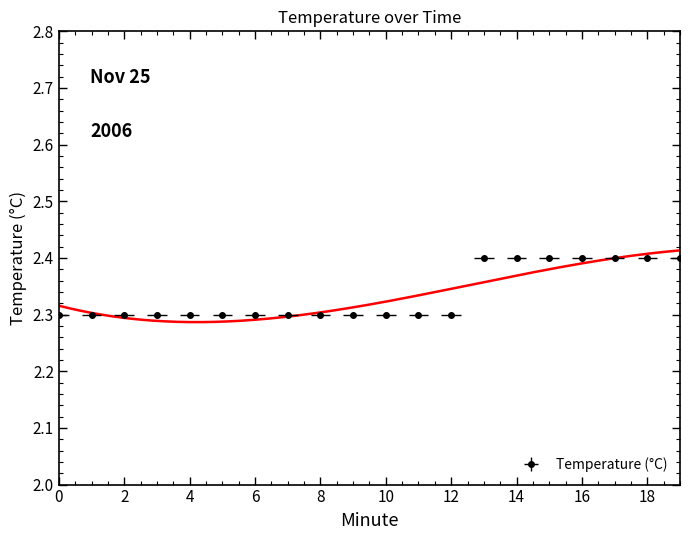

The chart shows a value of 1.1 at 6. True or false?

False